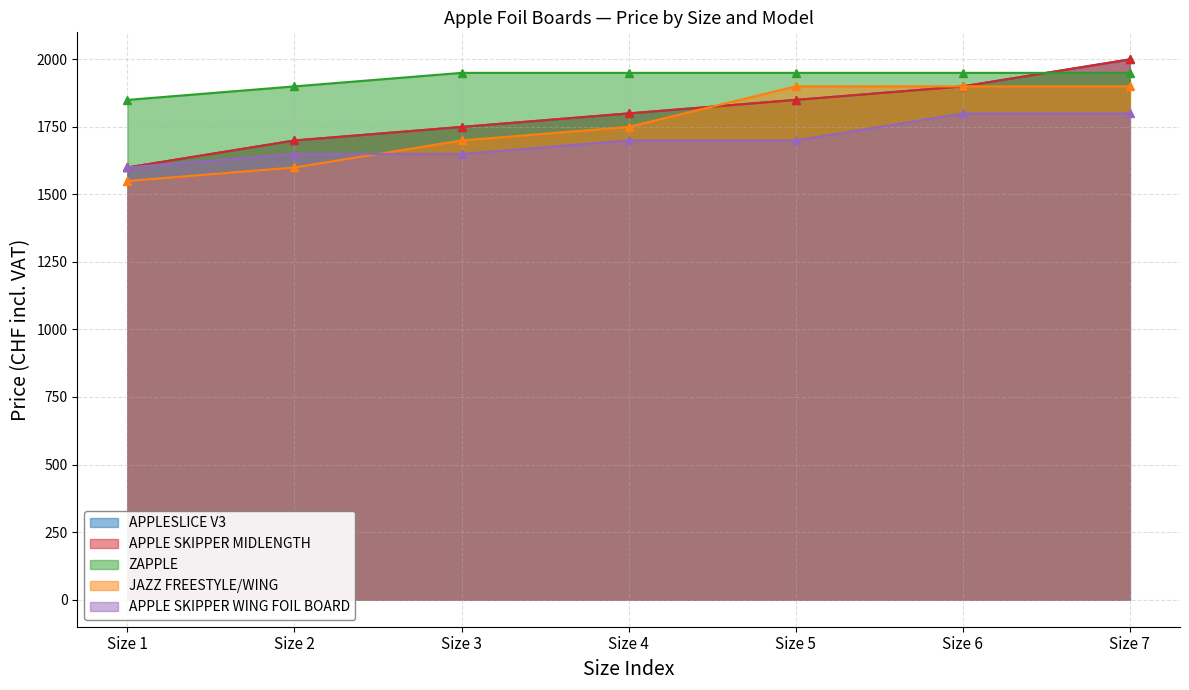

What is the value of the APPLE SKIPPER WING FOIL BOARD point at the 1st from the left?

1599